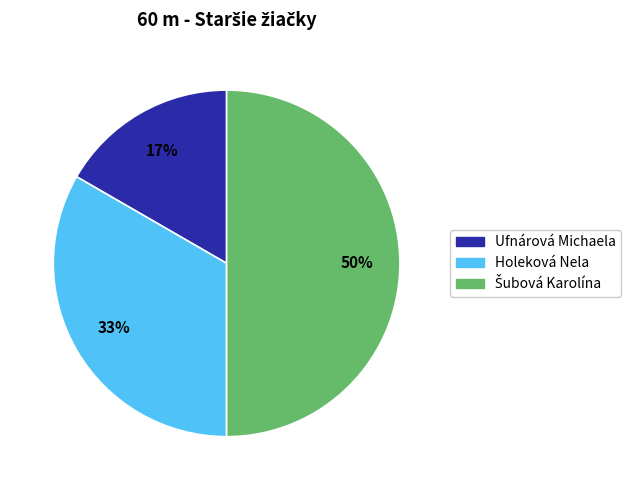

Is Holeková Nela the majority of the pie?

No